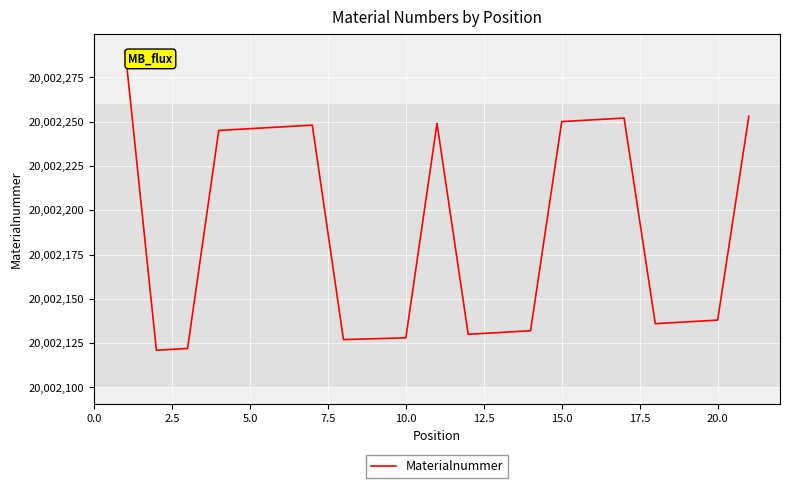

What is the difference between the maximum and minimum values?

169